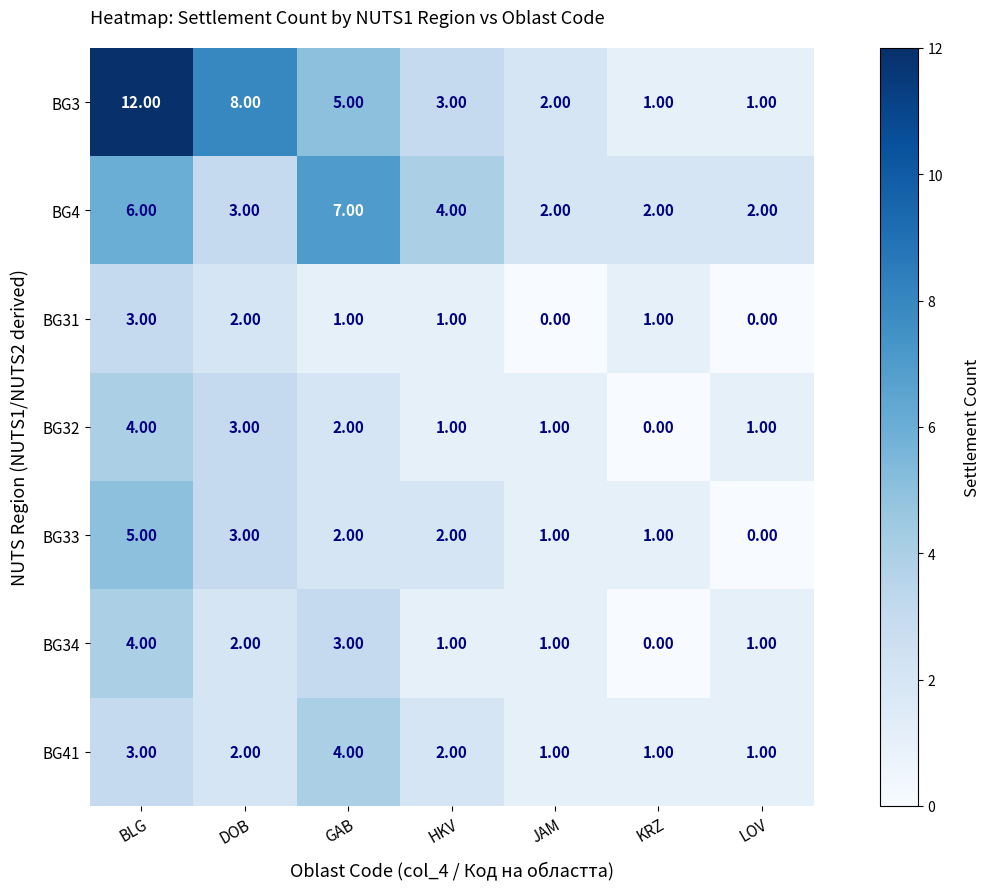

Is the value of BG4 at DOB greater than the value of BG41 at KRZ?

Yes